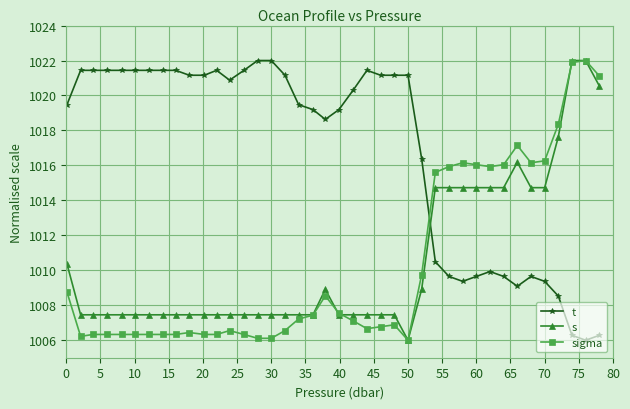

What is the smallest value displayed?

1006.0